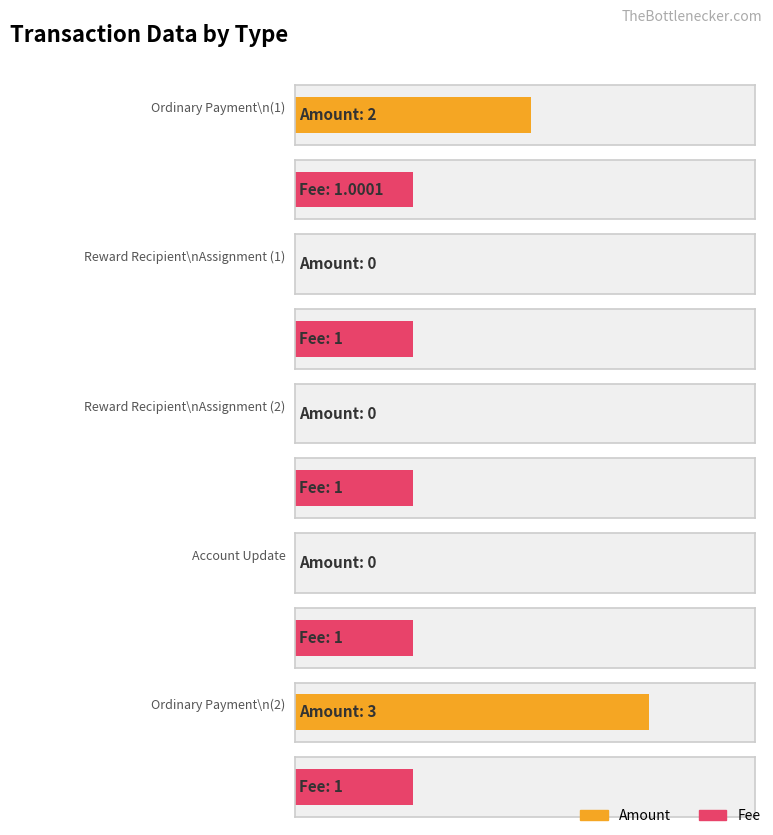

Rank the series by their maximum value, from highest to lowest.

Amount, Fee